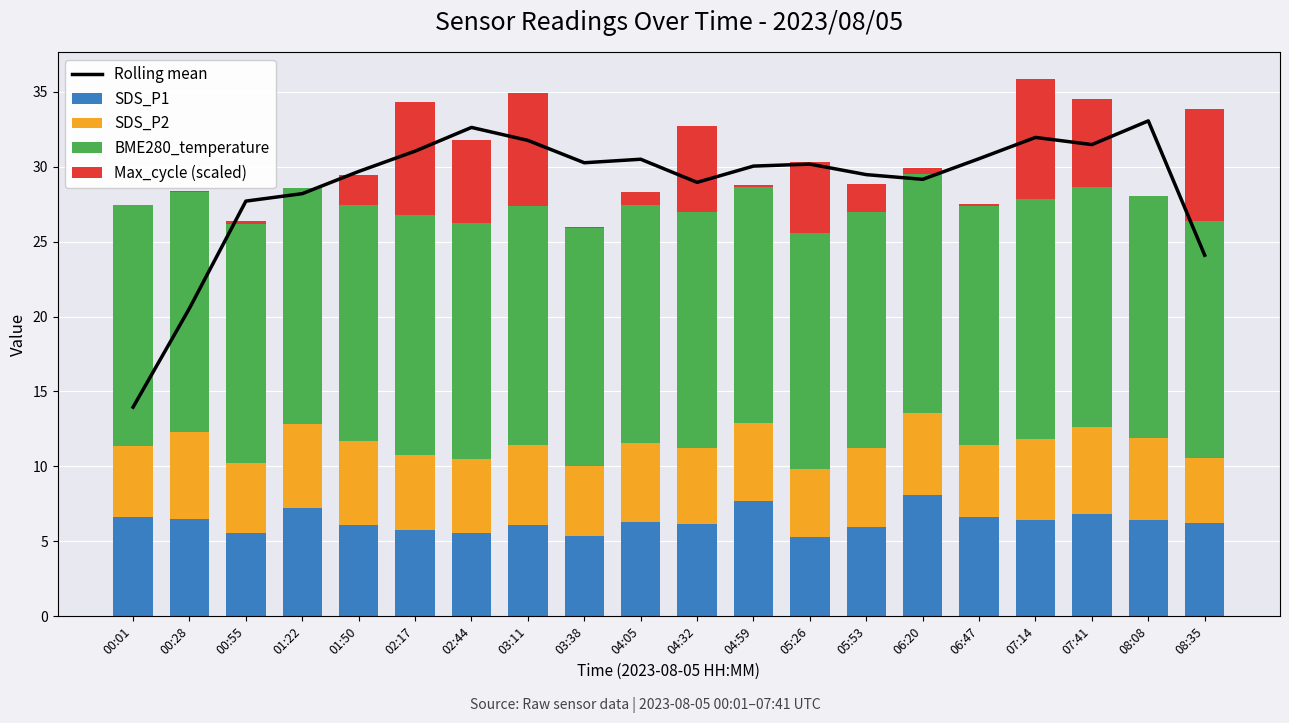

Reading left to right, transcribe all the data shown in this chart.

Rolling mean: 00:01=14.0	00:28=20.6	00:55=27.7	01:22=28.2	01:50=29.7	02:17=31.0	02:44=32.6	03:11=31.8	03:38=30.3	04:05=30.5	04:32=29.0	04:59=30.0	05:26=30.2	05:53=29.5	06:20=29.2	06:47=30.5	07:14=31.9	07:41=31.5	08:08=33.1	08:35=24.1
SDS_P1: 00:01=6.6	00:28=6.5	00:55=5.5	01:22=7.2	01:50=6.1	02:17=5.7	02:44=5.6	03:11=6.1	03:38=5.3	04:05=6.3	04:32=6.2	04:59=7.7	05:26=5.3	05:53=5.9	06:20=8.1	06:47=6.6	07:14=6.4	07:41=6.8	08:08=6.4	08:35=6.2
SDS_P2: 00:01=4.8	00:28=5.8	00:55=4.7	01:22=5.6	01:50=5.6	02:17=5.0	02:44=4.9	03:11=5.3	03:38=4.7	04:05=5.3	04:32=5.0	04:59=5.2	05:26=4.5	05:53=5.3	06:20=5.5	06:47=4.8	07:14=5.4	07:41=5.8	08:08=5.5	08:35=4.3
BME280_temperature: 00:01=16.1	00:28=16.0	00:55=16.0	01:22=15.8	01:50=15.7	02:17=16.0	02:44=15.7	03:11=16.0	03:38=15.9	04:05=15.9	04:32=15.8	04:59=15.8	05:26=15.8	05:53=15.8	06:20=16.0	06:47=15.9	07:14=16.0	07:41=16.0	08:08=16.1	08:35=15.8
Max_cycle (scaled): 00:01=0.0	00:28=0.0	00:55=0.2	01:22=0.0	01:50=2.0	02:17=7.5	02:44=5.6	03:11=7.5	03:38=0.1	04:05=0.9	04:32=5.8	04:59=0.1	05:26=4.7	05:53=1.8	06:20=0.4	06:47=0.1	07:14=8.0	07:41=5.9	08:08=0.0	08:35=7.5